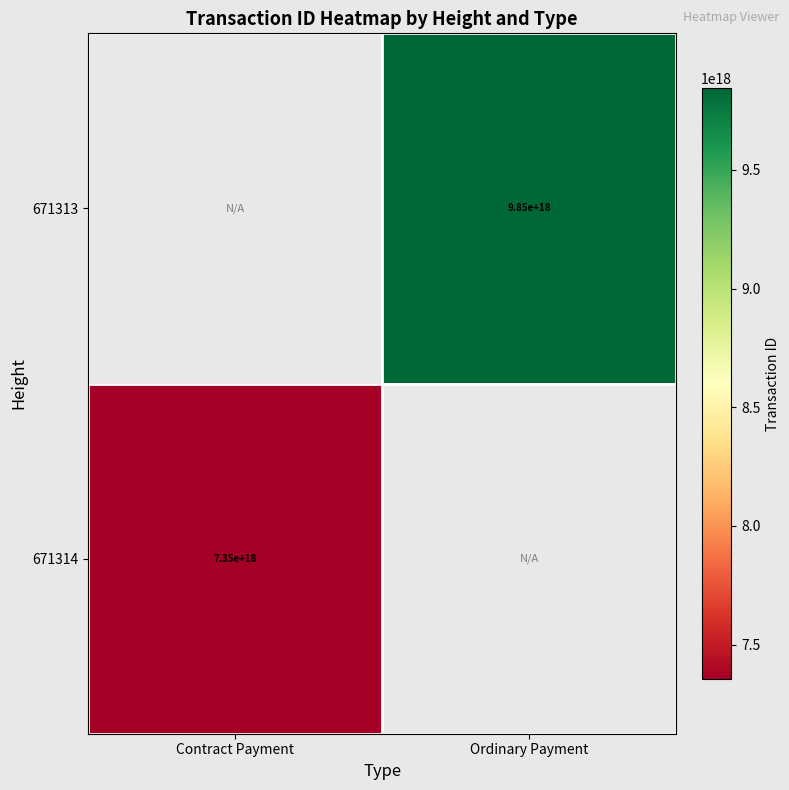

The value of 671313 at Ordinary Payment is 3461336261465922048. True or false?

False